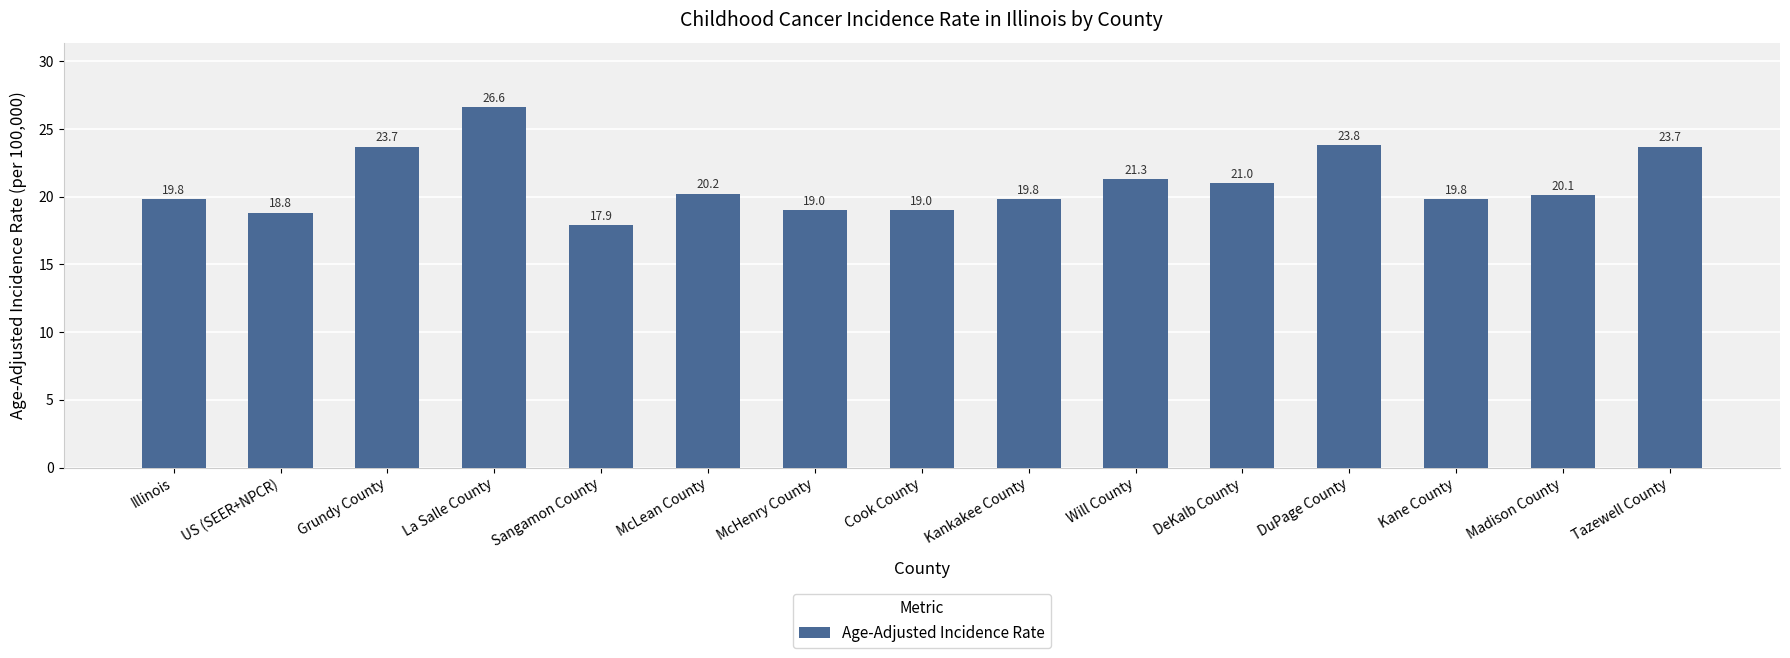

Is it true that the value at Kane County is 19.8?

True